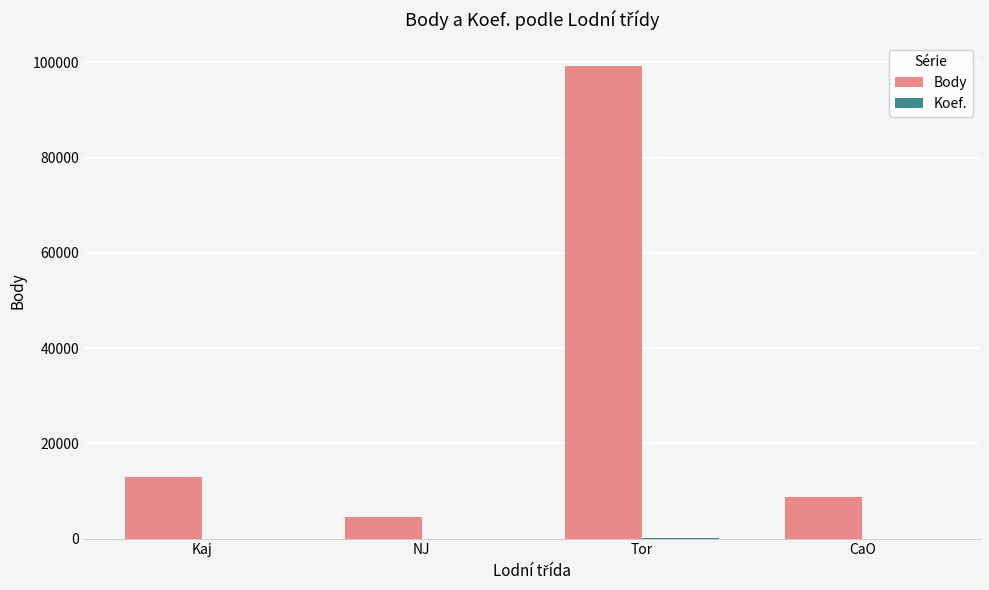

The value of Body at CaO is 8808. True or false?

True